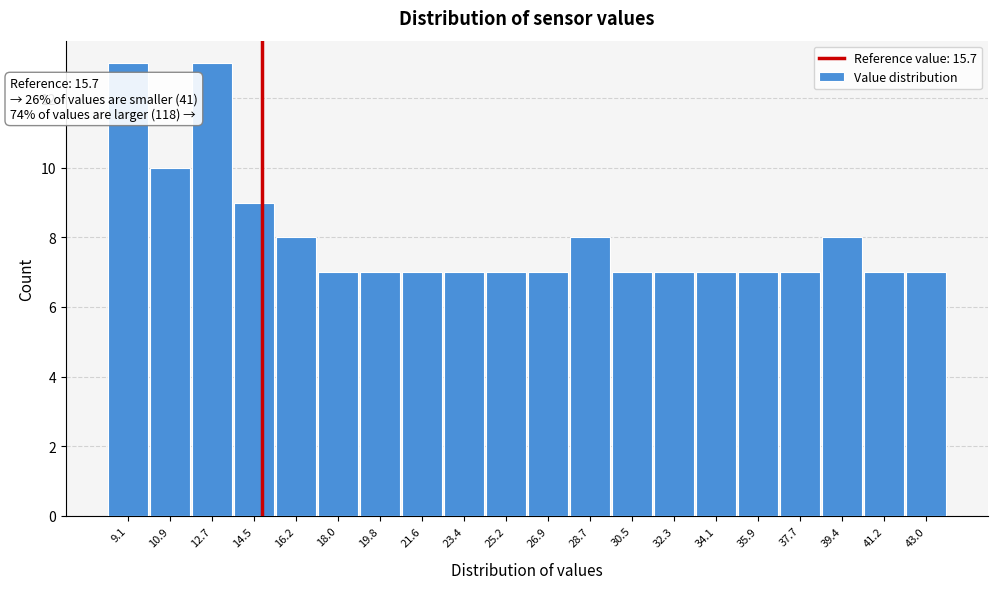

Reading left to right, what are all the values shown in this chart?

13	10	13	9	8	7	7	7	7	7	7	8	7	7	7	7	7	8	7	7